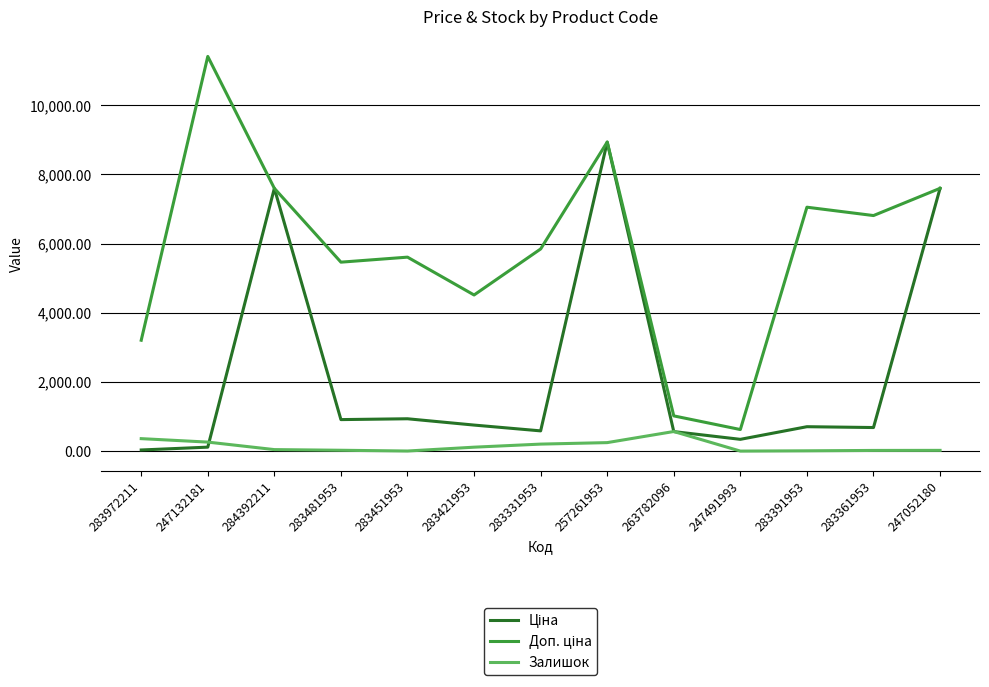

What is the difference between the highest and lowest values at 247491993?

623.0